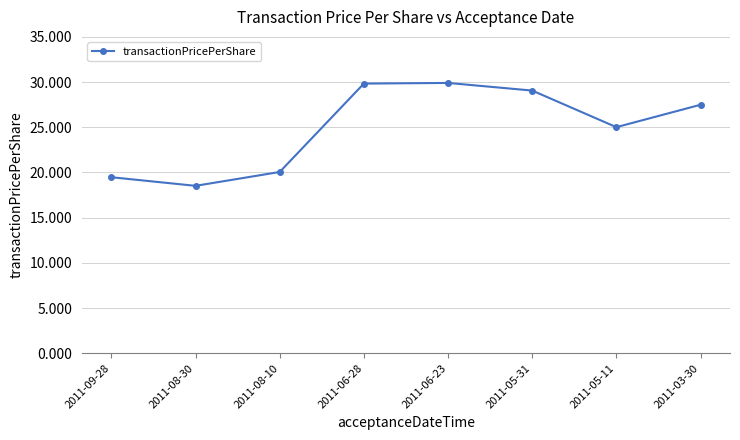

What is the sum of the values at 2011-08-10 and 2011-08-30?

38.6